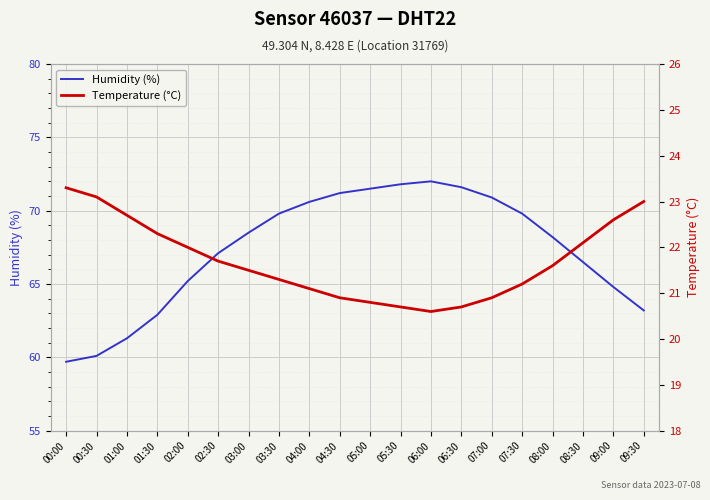

What is the sum of the Humidity (%) values at 08:30 and 02:00?

131.7